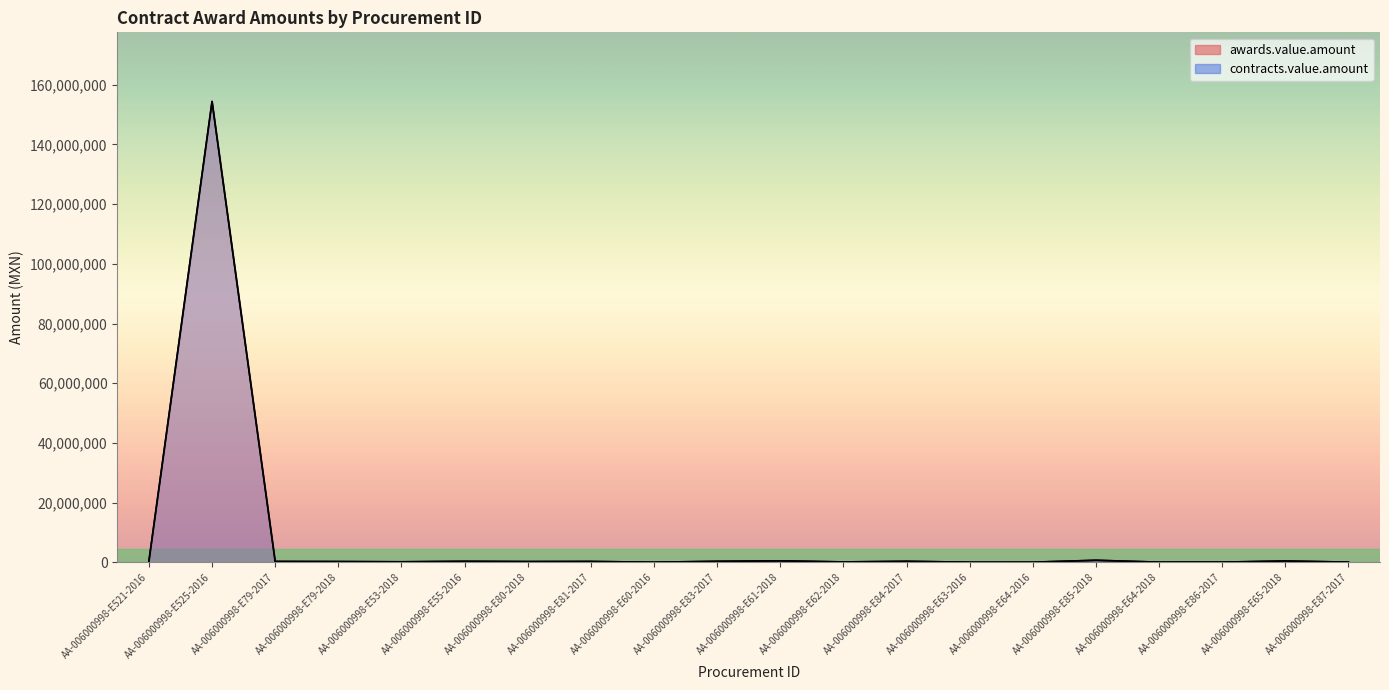

Reading right to left, transcribe all the data shown in this chart.

awards.value.amount: AA-006000998-E87-2017=77600.0	AA-006000998-E65-2018=448000.0	AA-006000998-E86-2017=73720.0	AA-006000998-E64-2018=62931.0	AA-006000998-E85-2018=689655.2	AA-006000998-E64-2016=55000.0	AA-006000998-E63-2016=51500.0	AA-006000998-E84-2017=343834.0	AA-006000998-E62-2018=138400.0	AA-006000998-E61-2018=502680.0	AA-006000998-E83-2017=343400.0	AA-006000998-E60-2016=45272.5	AA-006000998-E81-2017=291696.0	AA-006000998-E80-2018=258620.7	AA-006000998-E55-2016=344827.6	AA-006000998-E53-2018=181034.5	AA-006000998-E79-2018=258620.7	AA-006000998-E79-2017=296352.0	AA-006000998-E525-2016=154396551.7	AA-006000998-E521-2016=386816.8
contracts.value.amount: AA-006000998-E87-2017=77600.0	AA-006000998-E65-2018=448000.0	AA-006000998-E86-2017=73720.0	AA-006000998-E64-2018=62931.0	AA-006000998-E85-2018=689655.2	AA-006000998-E64-2016=55000.0	AA-006000998-E63-2016=51500.0	AA-006000998-E84-2017=343834.0	AA-006000998-E62-2018=138400.0	AA-006000998-E61-2018=502680.0	AA-006000998-E83-2017=343400.0	AA-006000998-E60-2016=45272.5	AA-006000998-E81-2017=291696.0	AA-006000998-E80-2018=258620.7	AA-006000998-E55-2016=344827.6	AA-006000998-E53-2018=181034.5	AA-006000998-E79-2018=258620.7	AA-006000998-E79-2017=296352.0	AA-006000998-E525-2016=154396551.7	AA-006000998-E521-2016=386816.8